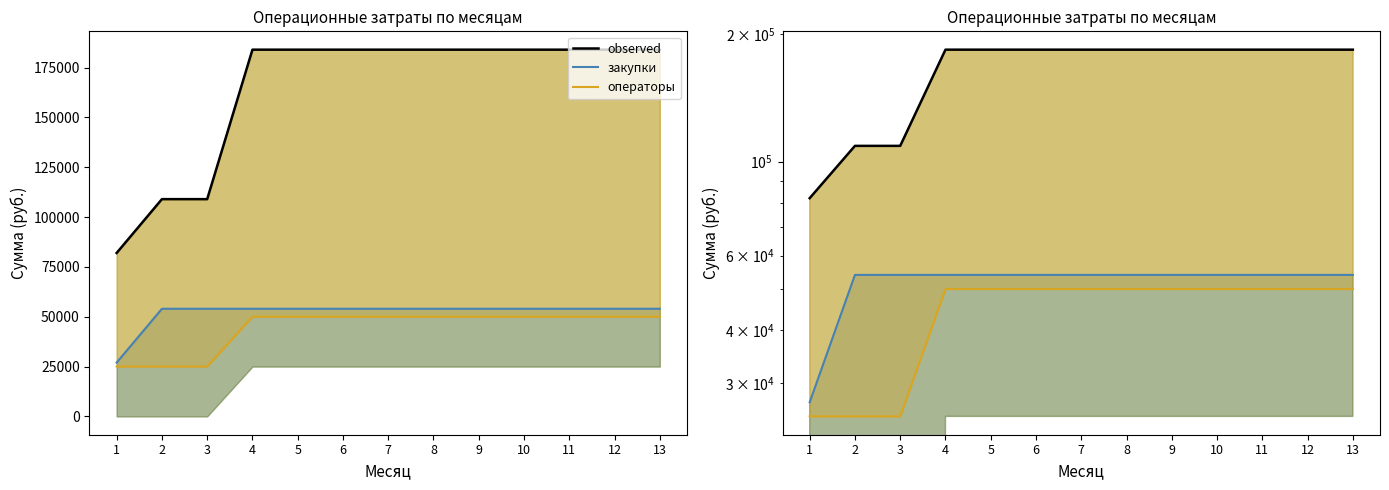

What is the smallest value displayed?

25000